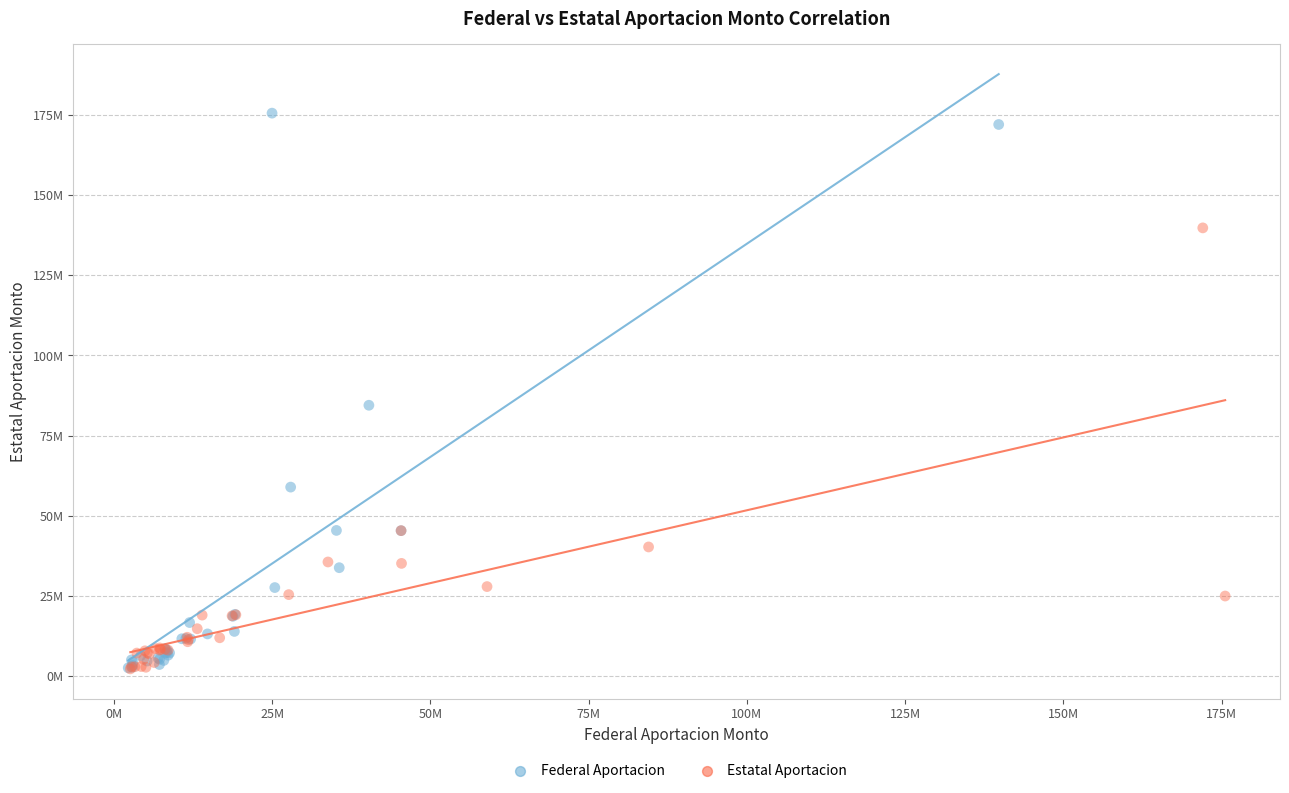

What are all the series names shown in the legend?

Federal Aportacion, Estatal Aportacion